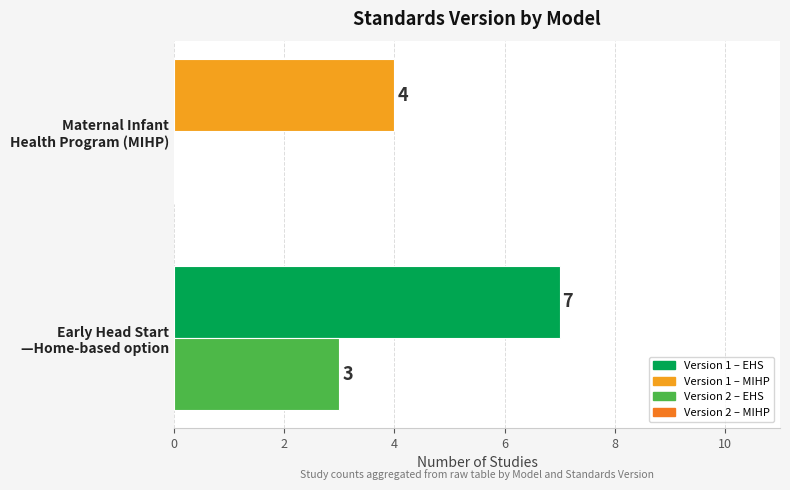

What is the greatest value displayed?

7